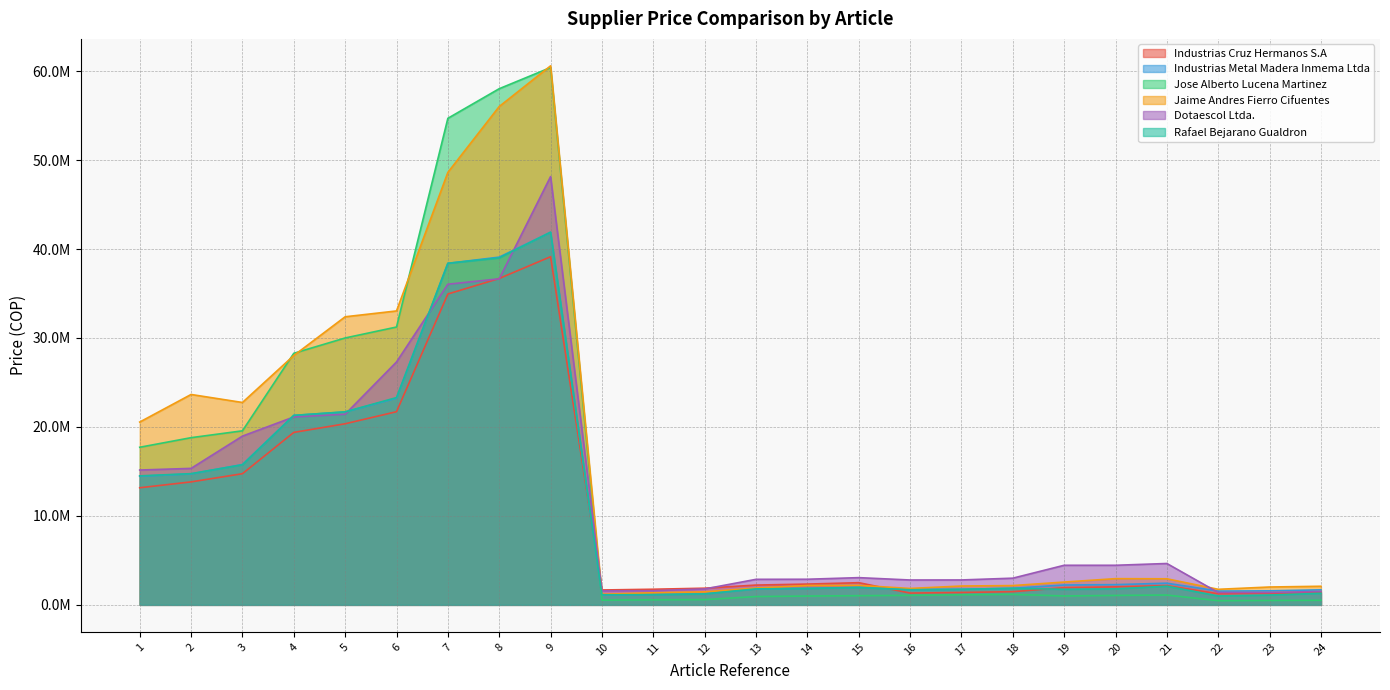

What is the sum of the Rafael Bejarano Gualdron values at 7 and 10?

39530000